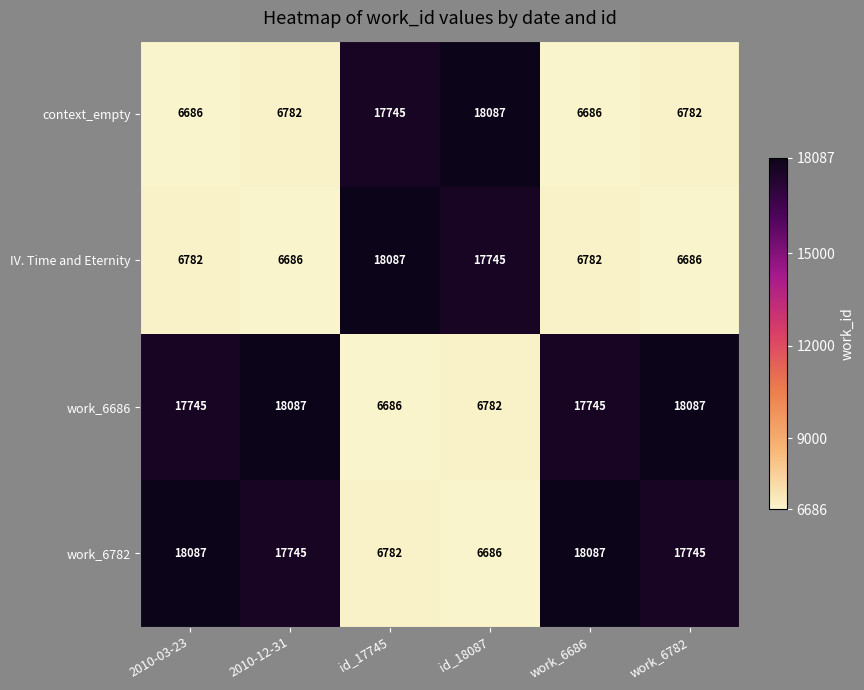

How many data points does each series have?

6